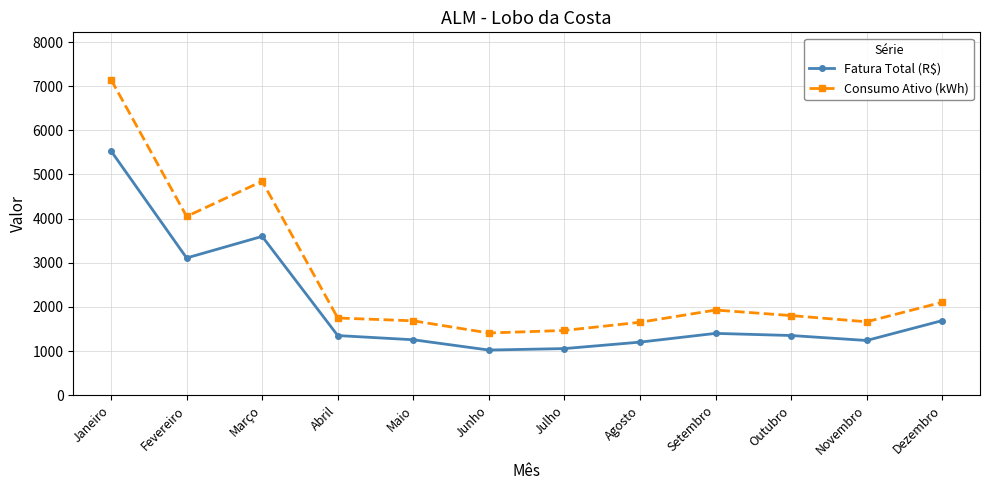

What is the difference between the second highest and minimum values in the Fatura Total (R$) series?

2575.7